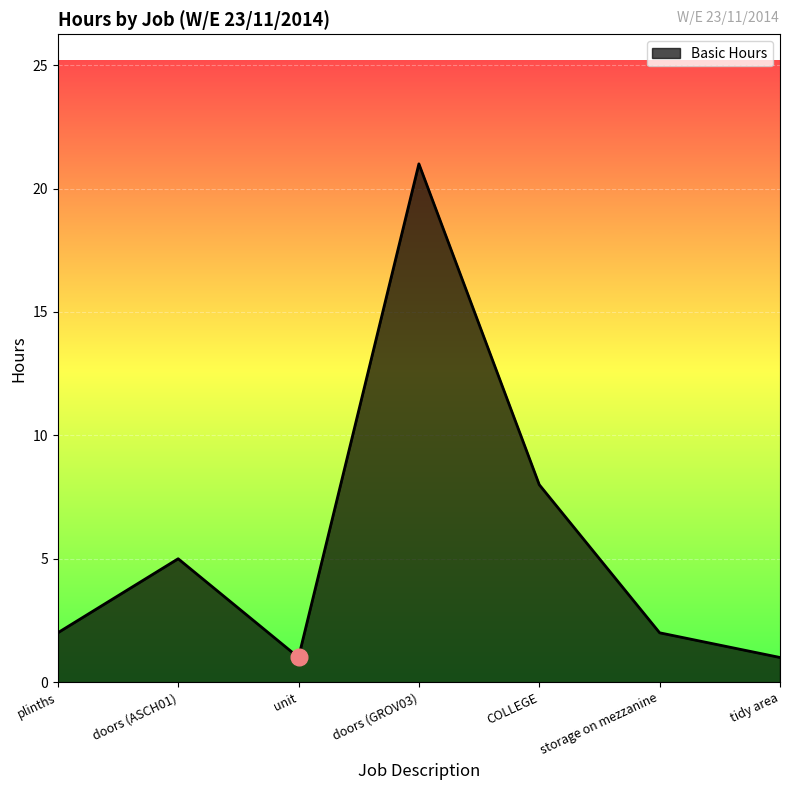

What is the change in value from plinths to tidy area?

-1